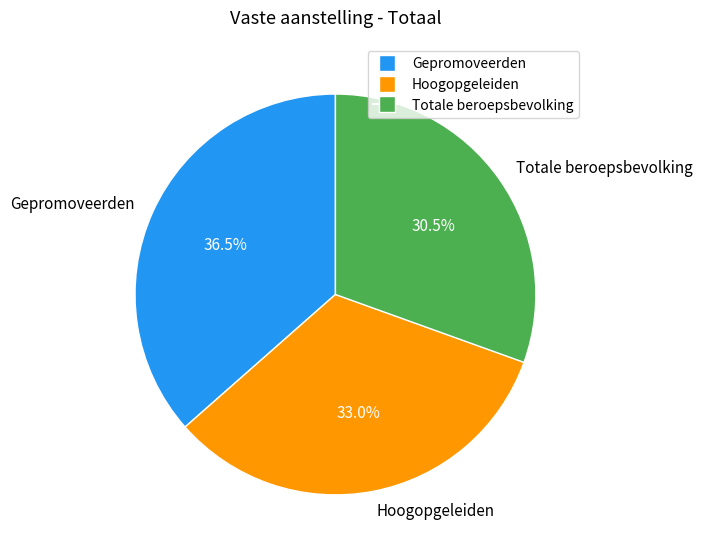

Do Hoogopgeleiden and Totale beroepsbevolking together represent more than half of the pie?

Yes